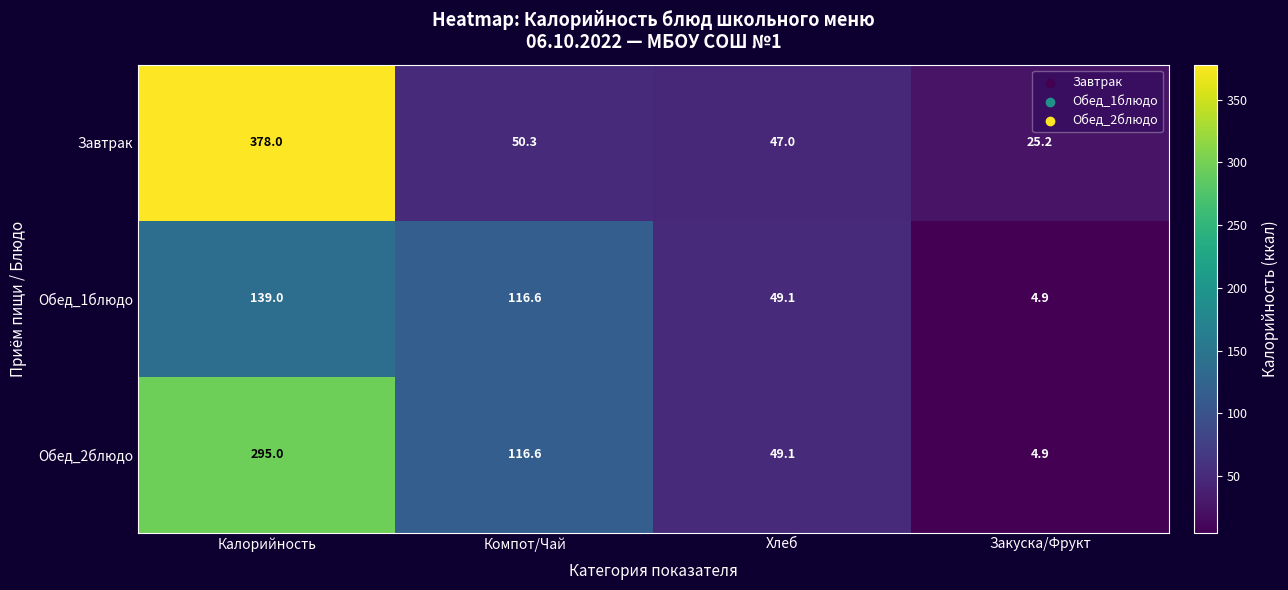

Rank the series by their maximum value, from lowest to highest.

Обед_1блюдо, Обед_2блюдо, Завтрак